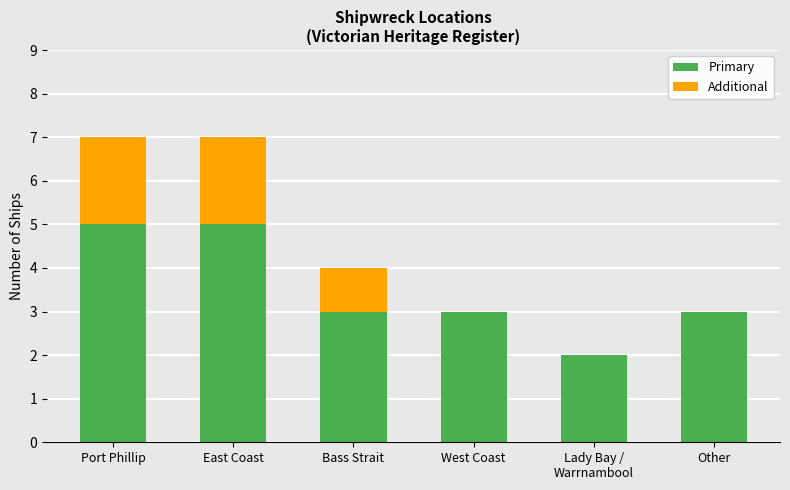

Are the bars grouped side by side (vs. stacked)?

No